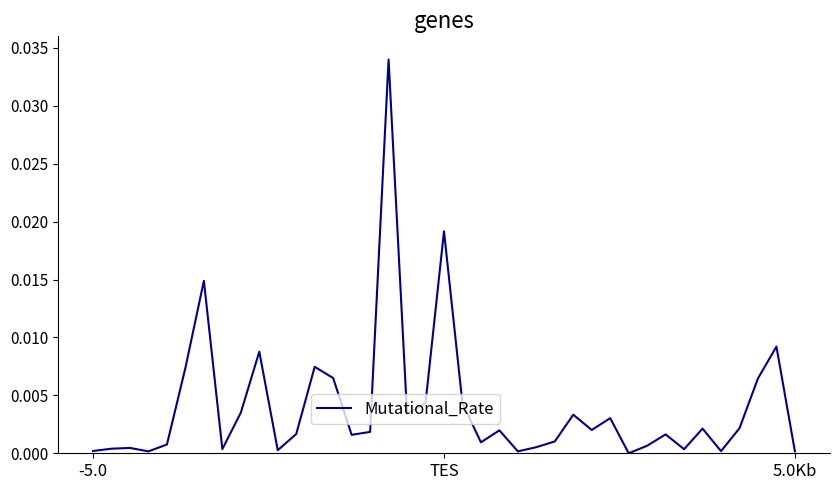

How many lines are shown in the chart?

1